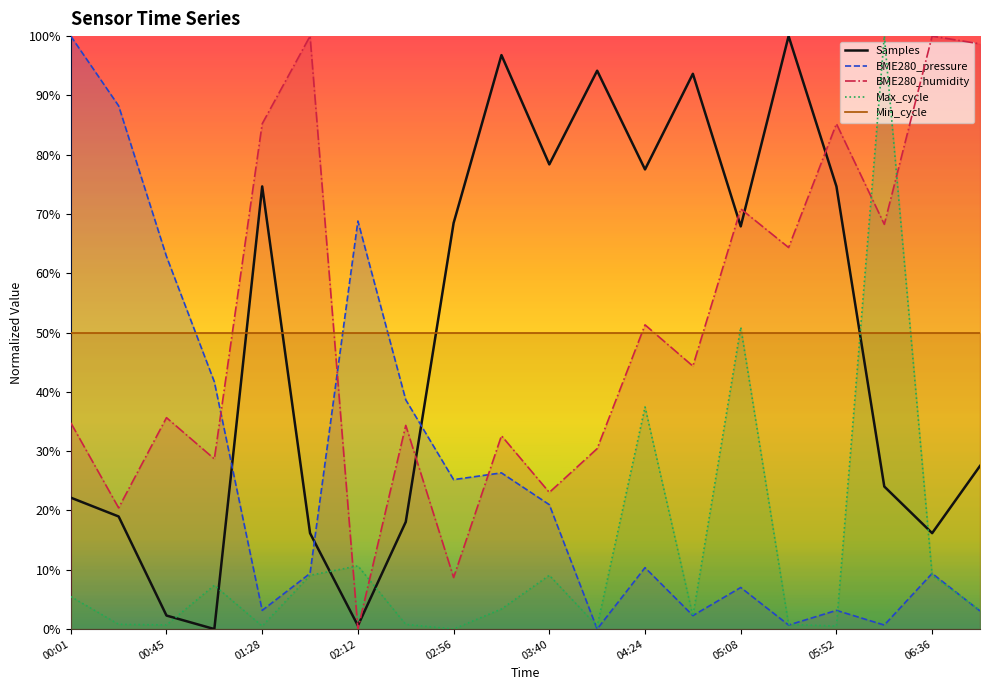

Does the chart display data point markers on the line(s)?

No